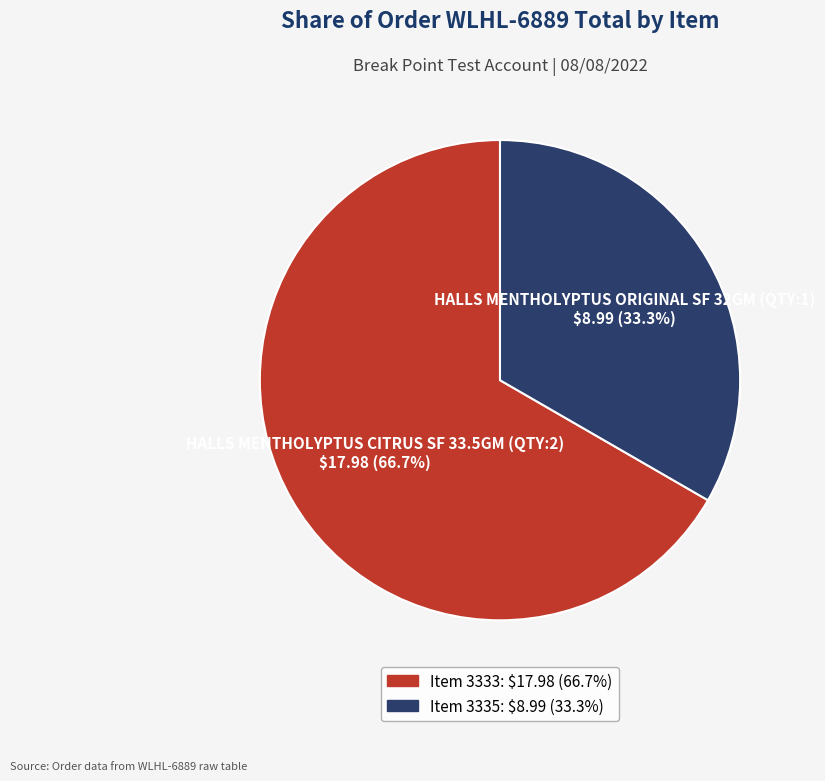

How many segments does this pie chart have?

2